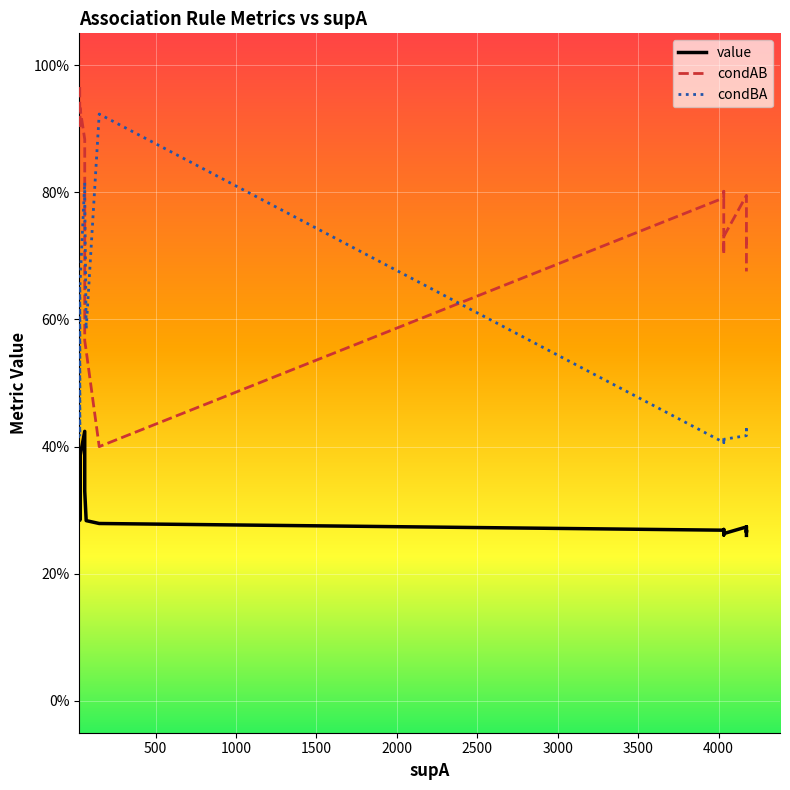

The condBA series shows 0.2 at 14. True or false?

False